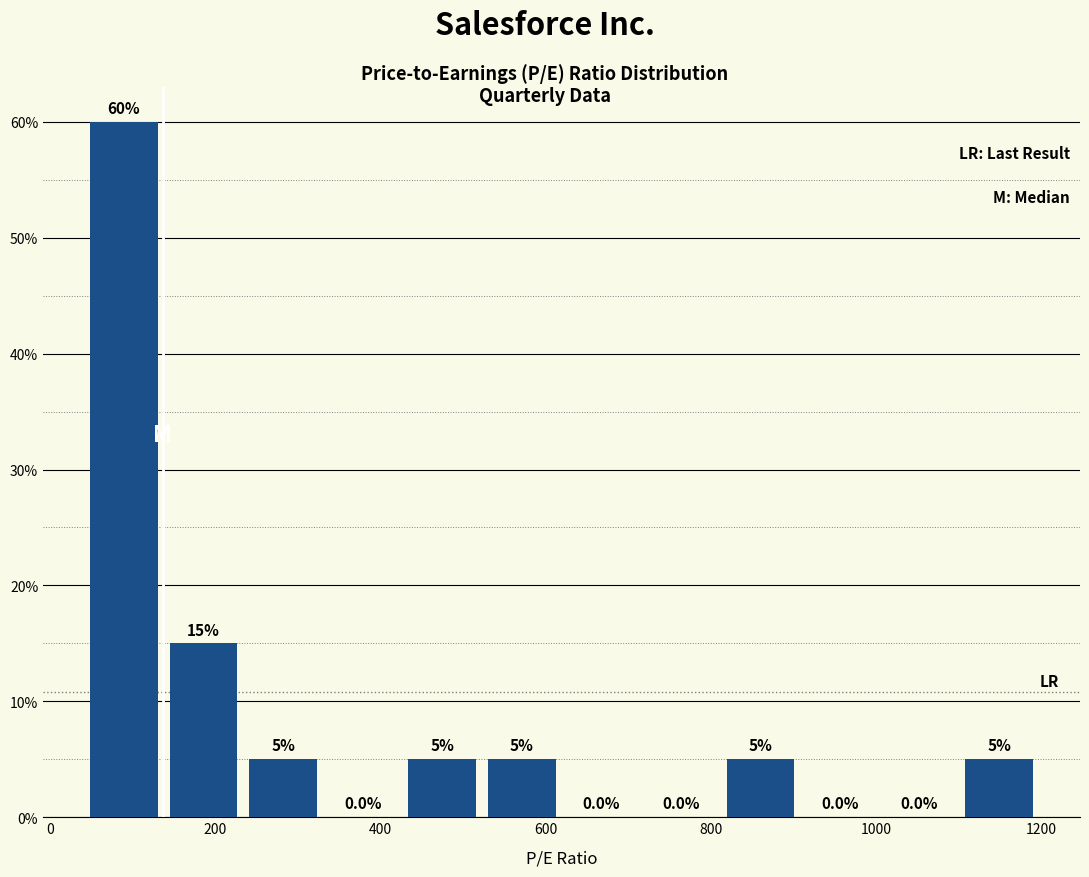

Reading left to right, list every bar in this chart as the range it spans on the x-axis followed by its height. The bar edges are not printed on the chart, so give them approximately, as read against the axis.

40 to 140: 60.0
140 to 240: 15.0
240 to 340: 5.0
340 to 440: 0.0
440 to 540: 5.0
540 to 620: 5.0
620 to 720: 0.0
720 to 820: 0.0
820 to 920: 5.0
920 to 1020: 0.0
1020 to 1100: 0.0
1100 to 1200: 5.0